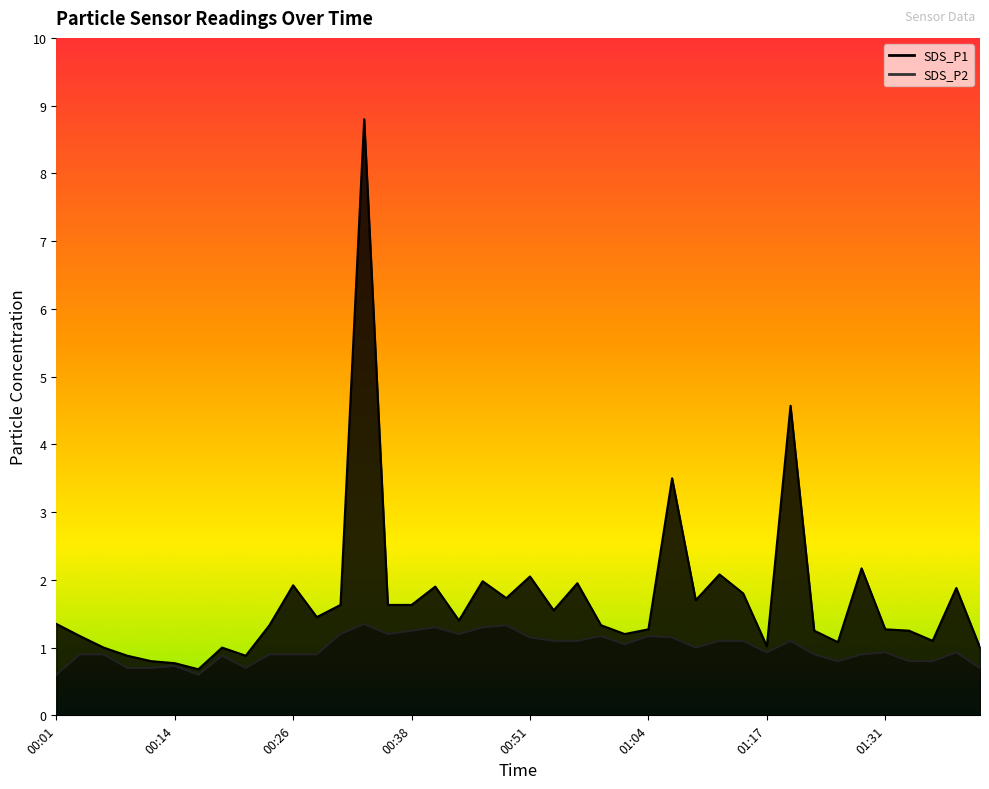

List the labels in order of SDS_P2 value, largest first.

00:34, 00:49, 00:41, 00:46, 00:38, 00:31, 00:36, 00:44, 00:59, 01:04, 00:51, 01:07, 00:54, 00:57, 01:12, 01:15, 01:20, 01:02, 01:10, 01:17, 01:31, 01:38, 00:04, 00:06, 00:24, 00:26, 00:29, 01:23, 01:28, 00:19, 01:26, 01:33, 01:36, 00:14, 00:09, 00:11, 00:21, 01:41, 00:01, 00:16